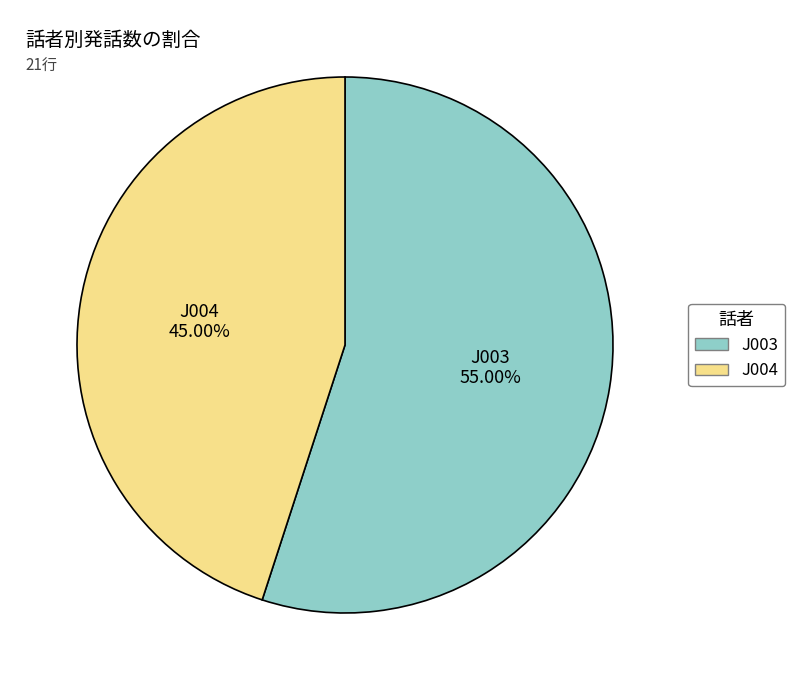

What is the smallest slice in the pie chart?

J004